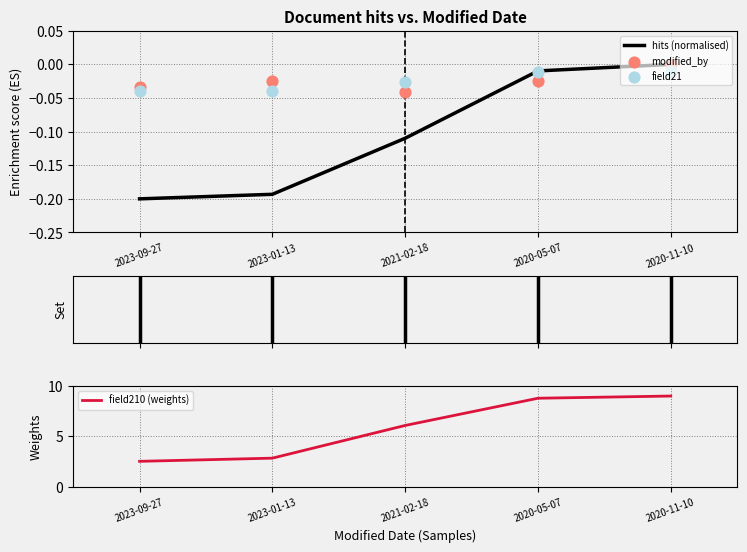

Which series has the largest total across all categories?

field210 (weights)